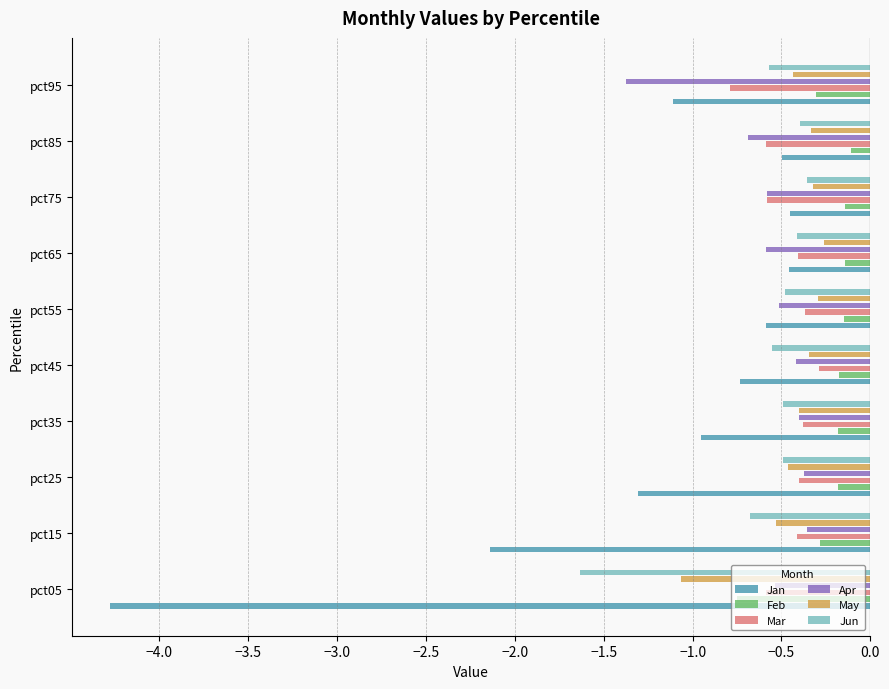

What is the spread (max minus min) of values at pct25?

1.1